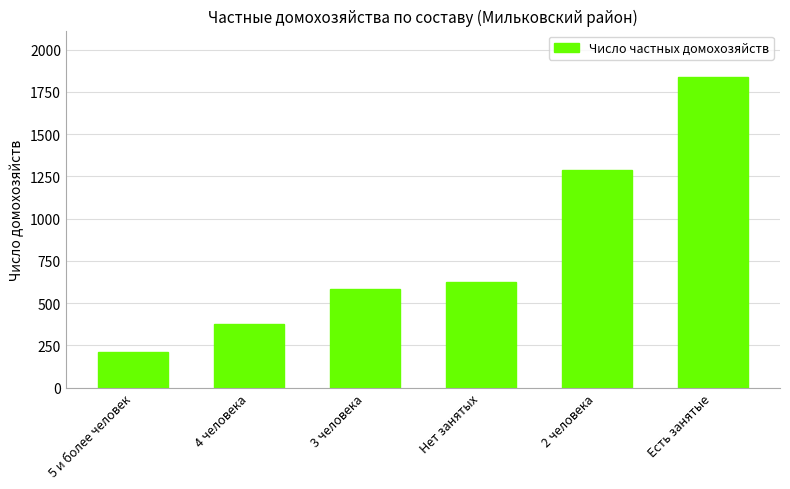

Is it true that the value at Нет занятых is 202?

False